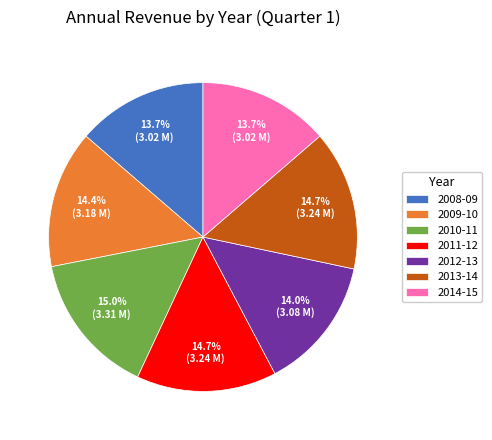

What is the ratio of the value at 2009-10 to the value at 2013-14?

1.0